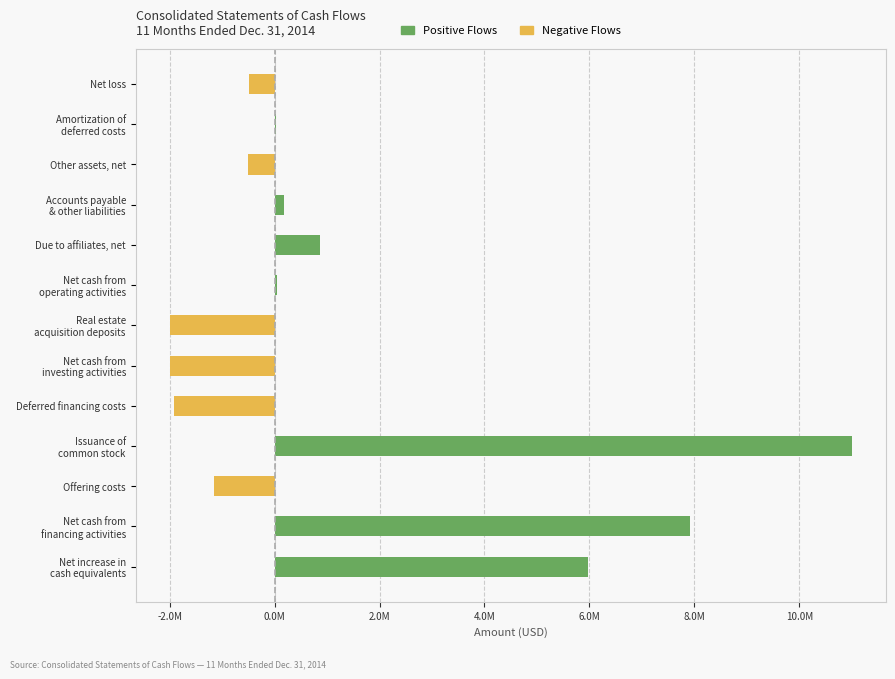

Between Due to affiliates, net and Net cash from investing activities, which series saw the biggest shift?

Negative Flows